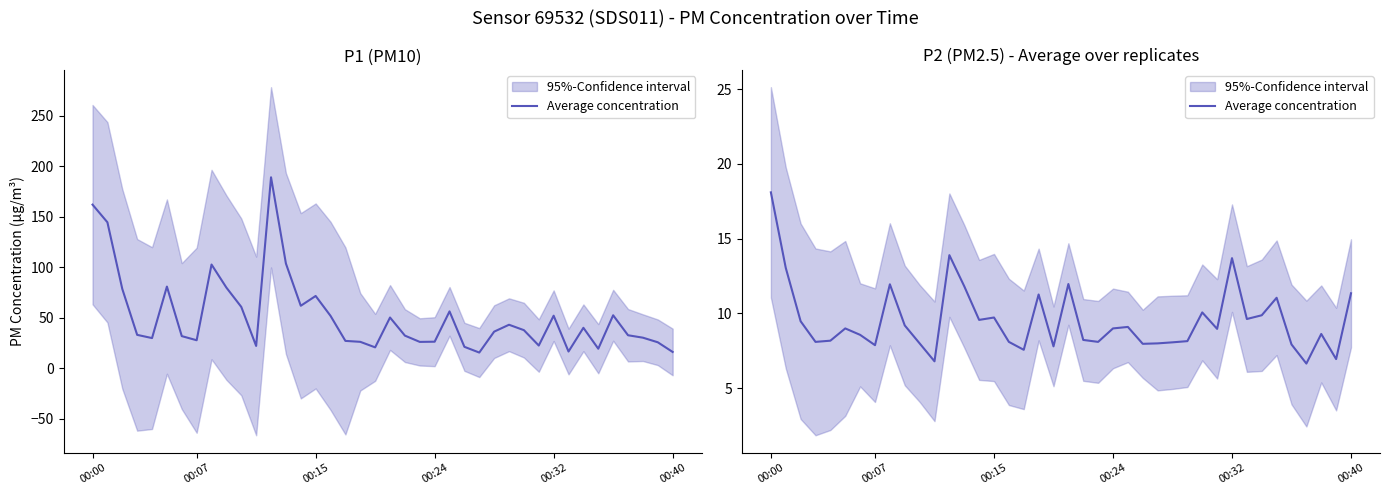

What is the label of the 21st point from the right?

19